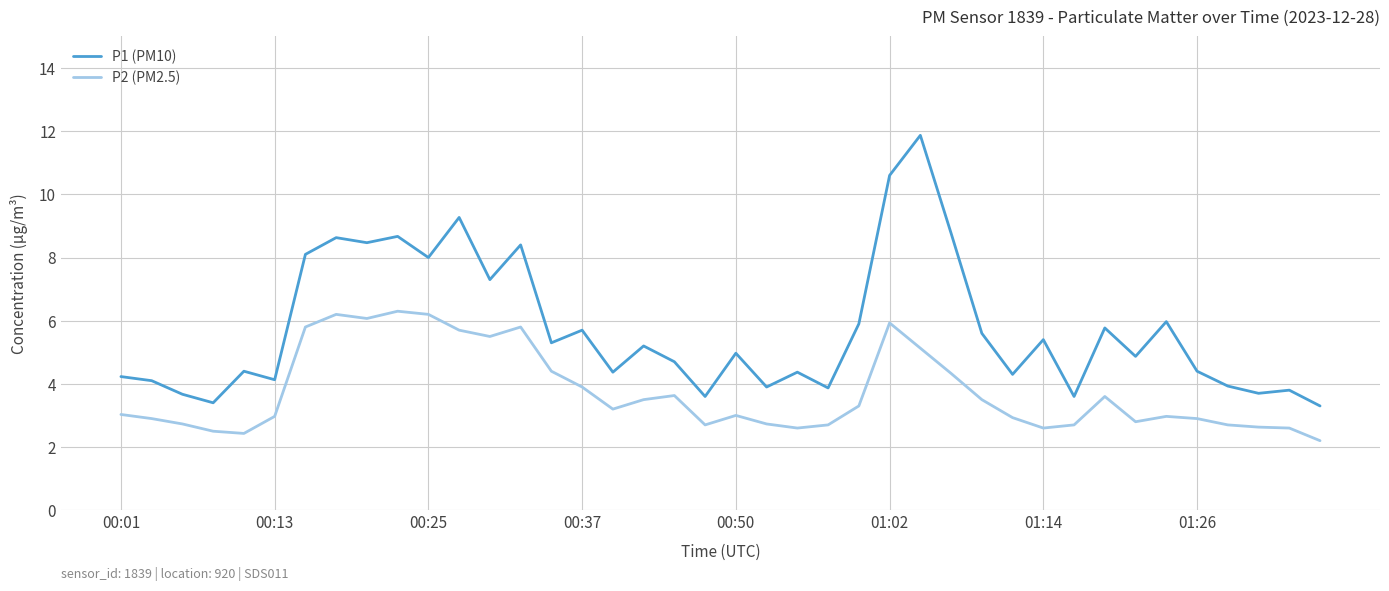

Rank the series by their average value, from lowest to highest.

P2 (PM2.5), P1 (PM10)